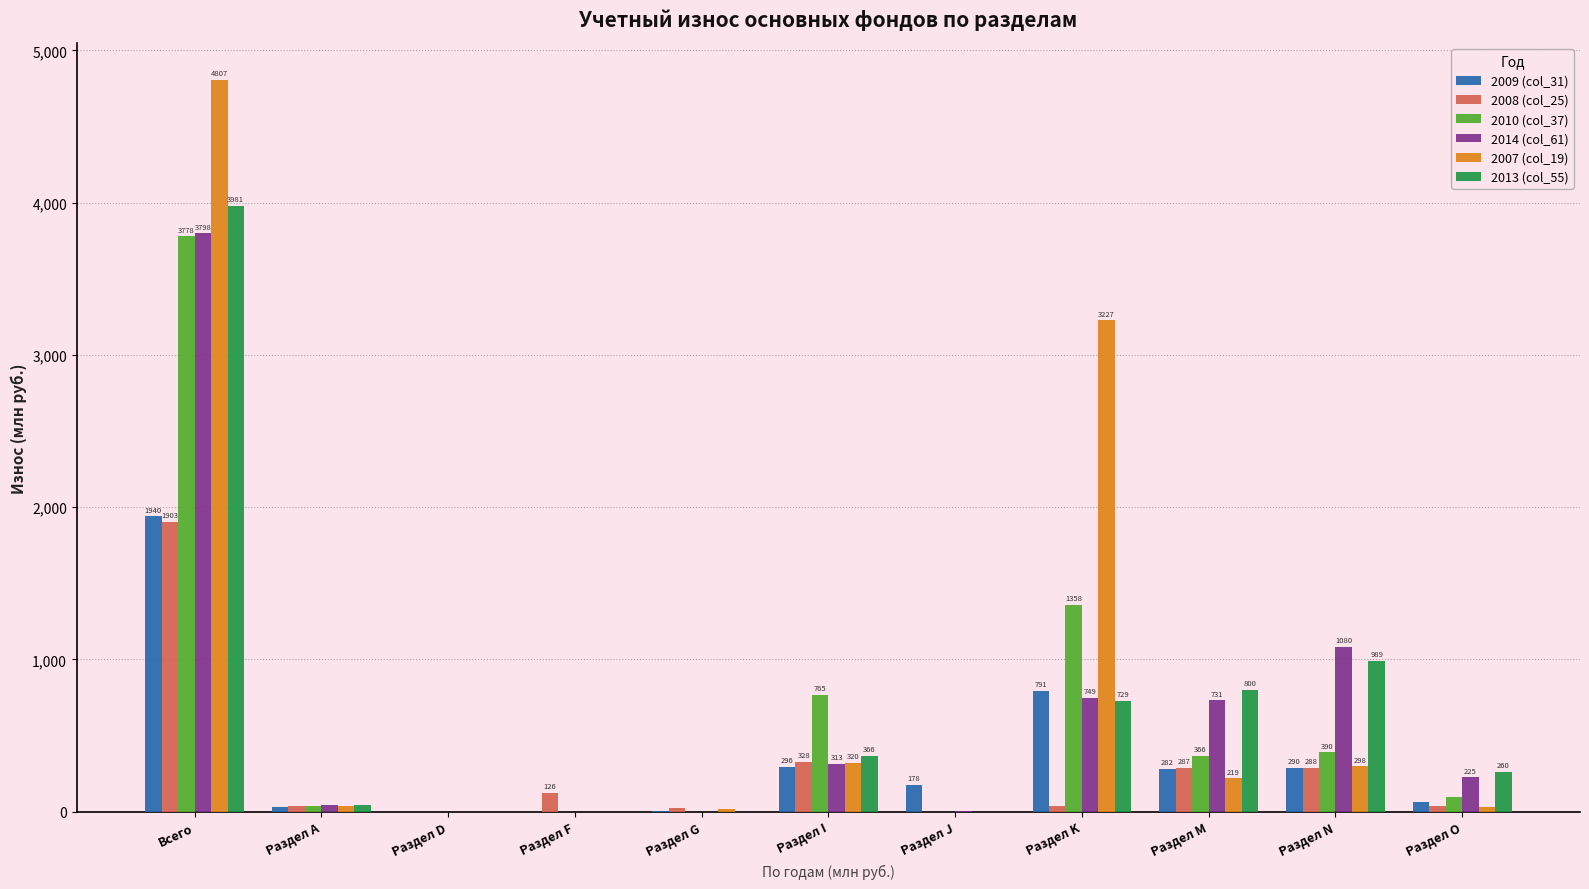

How many groups of bars are there?

11